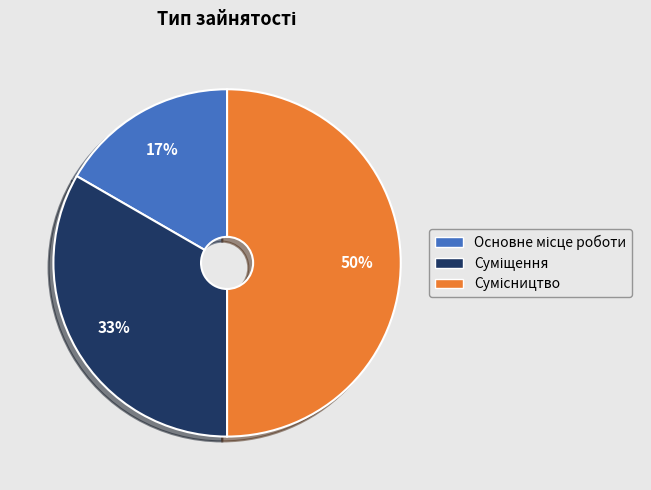

To the nearest percent, what is the average slice percentage?

33%